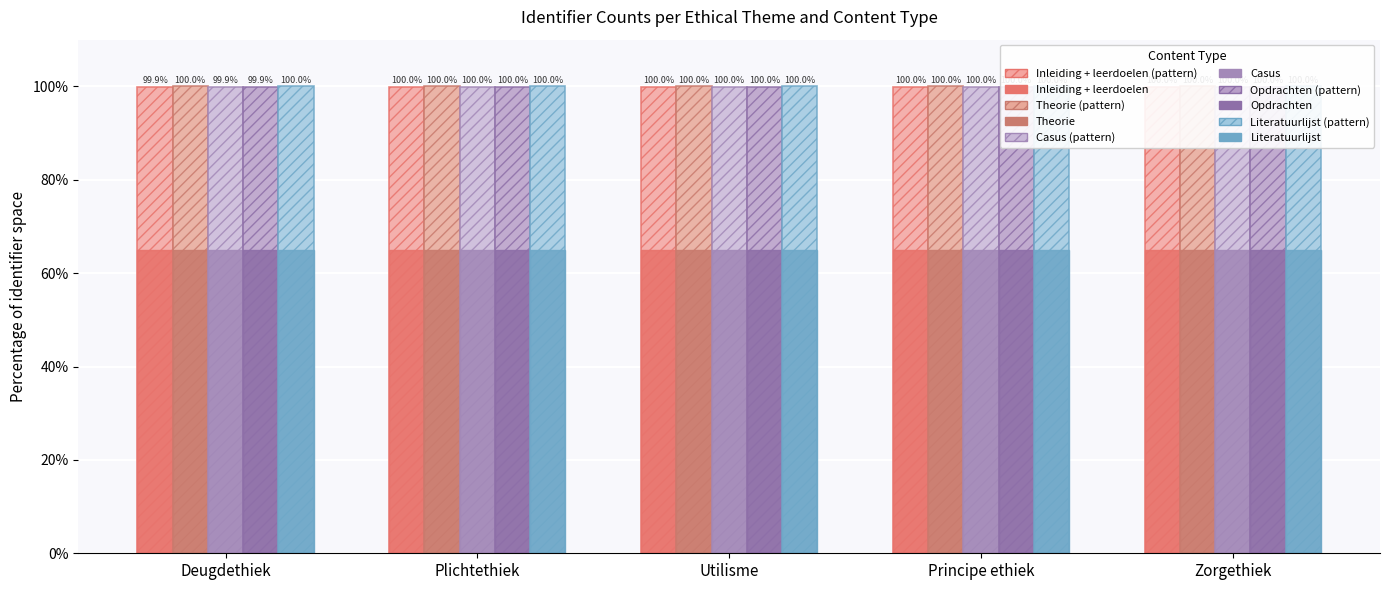

The Literatuurlijst series shows 178.2 at Principe ethiek. True or false?

False